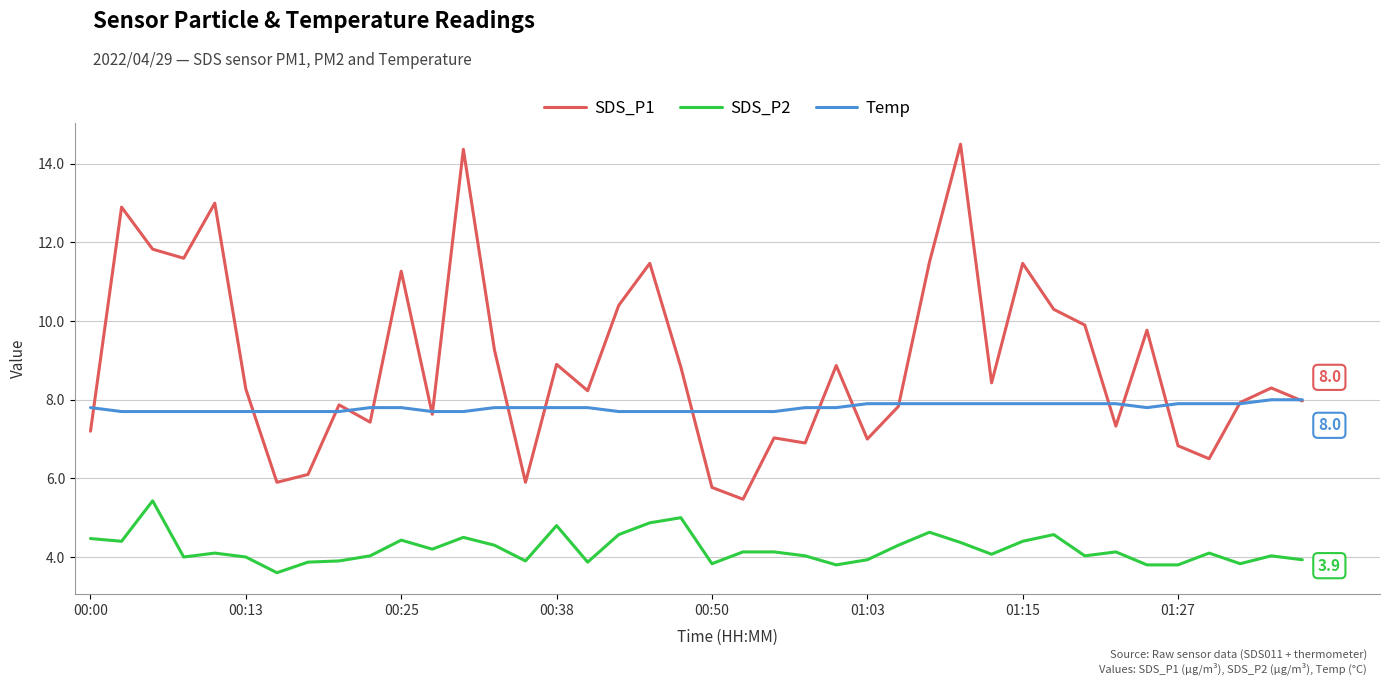

Which series has the largest range (max minus min)?

SDS_P1